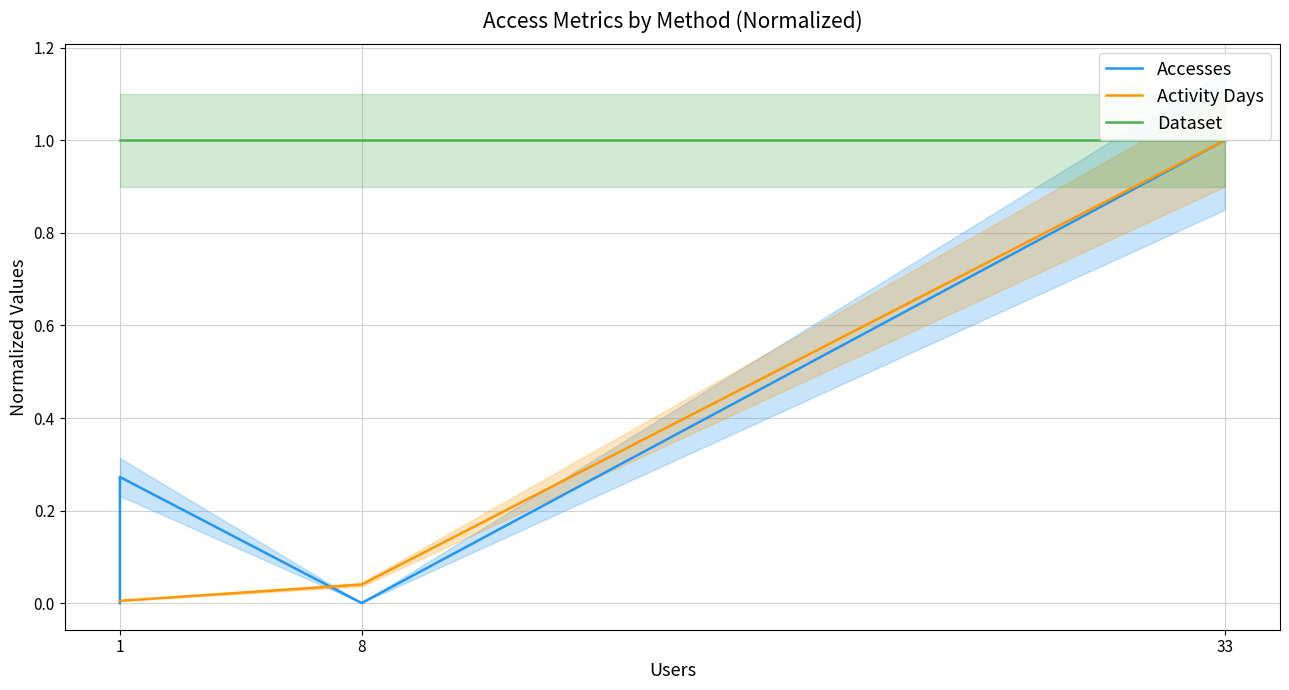

Which series has the largest total across all categories?

Dataset